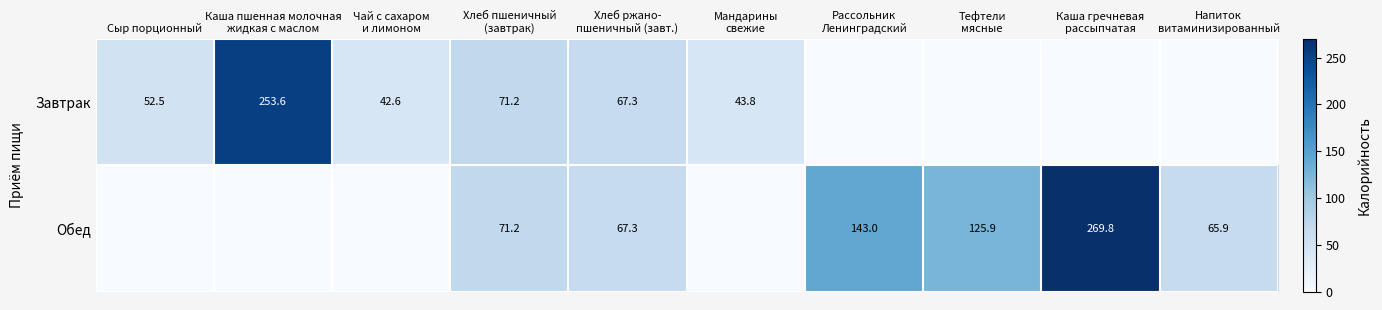

The value of Завтрак at Сыр порционный is 52.5. True or false?

True